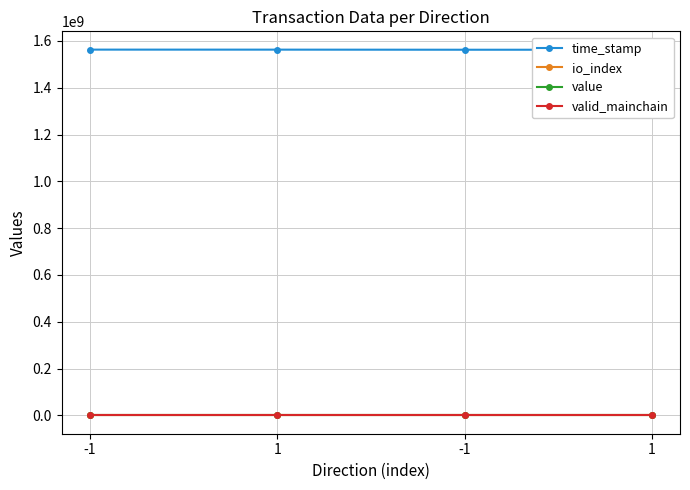

Does the chart have visible grid lines?

Yes